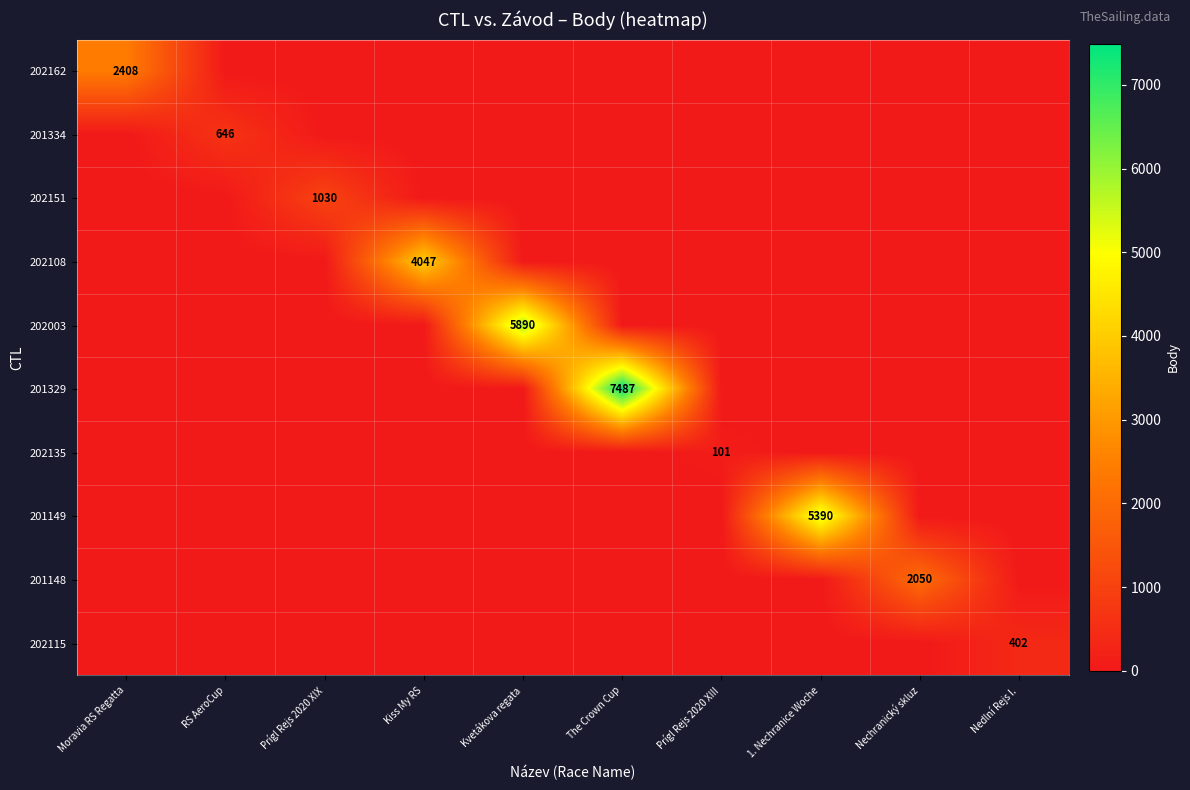

Is it true that 201329 equals 7487 at The Crown Cup?

True